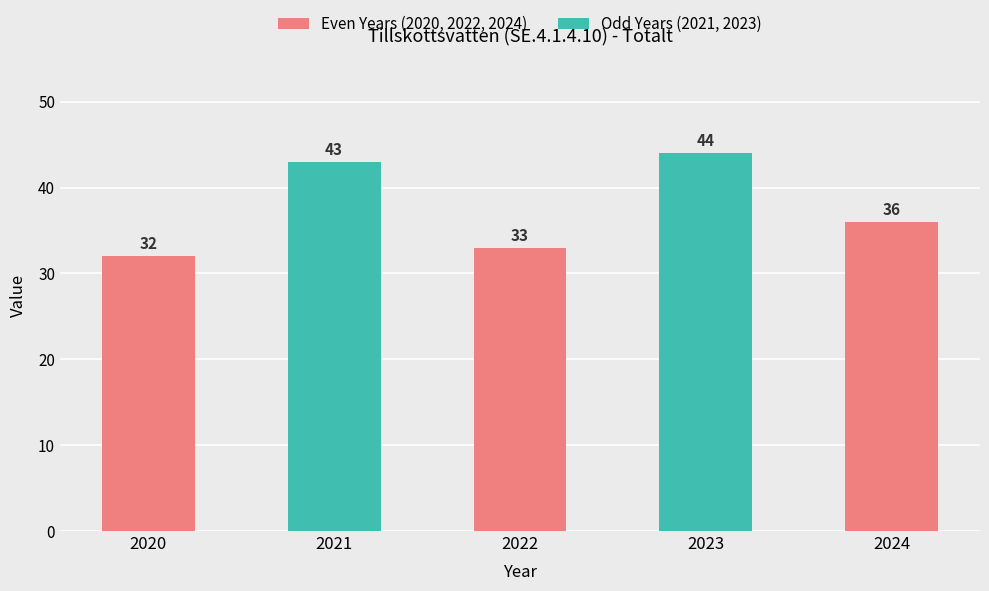

Rank the categories by value from lowest to highest.

2020, 2022, 2024, 2021, 2023